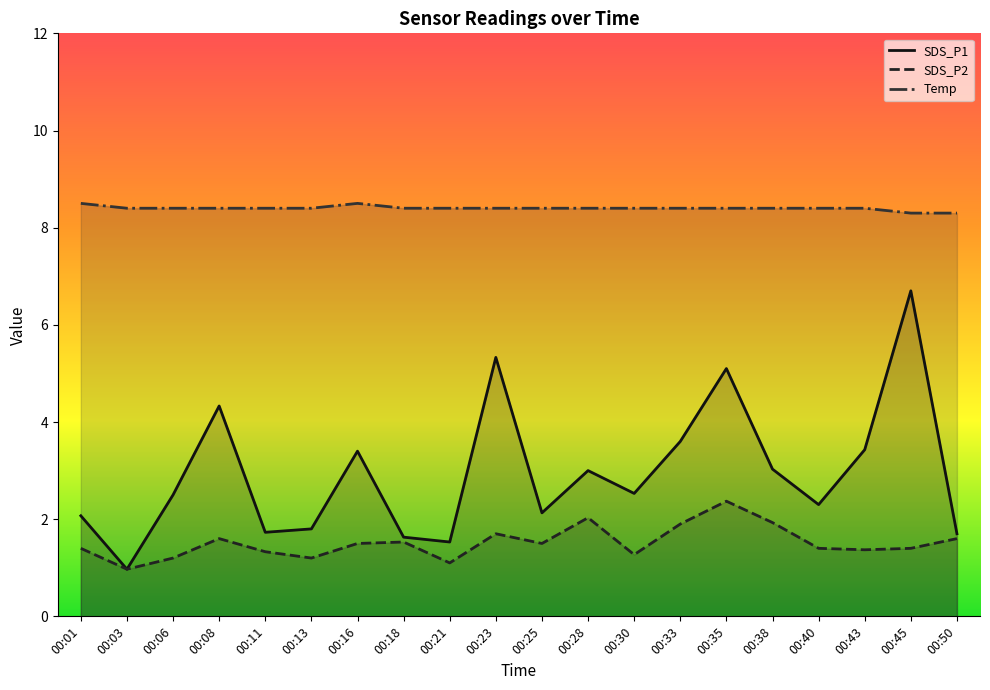

What is the total value across all series at 00:33?

13.9